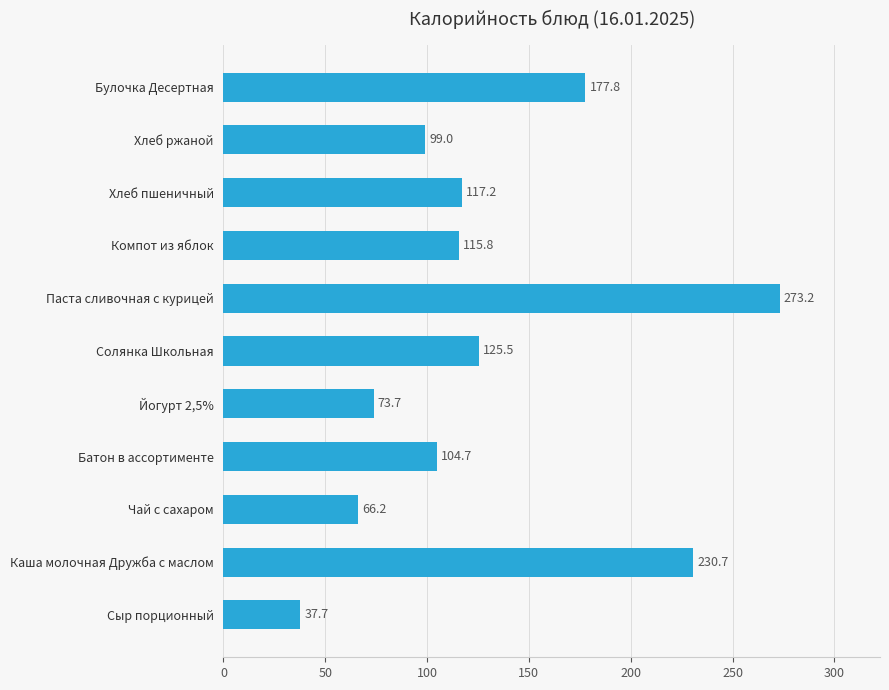

Count the number of categories in the chart.

11